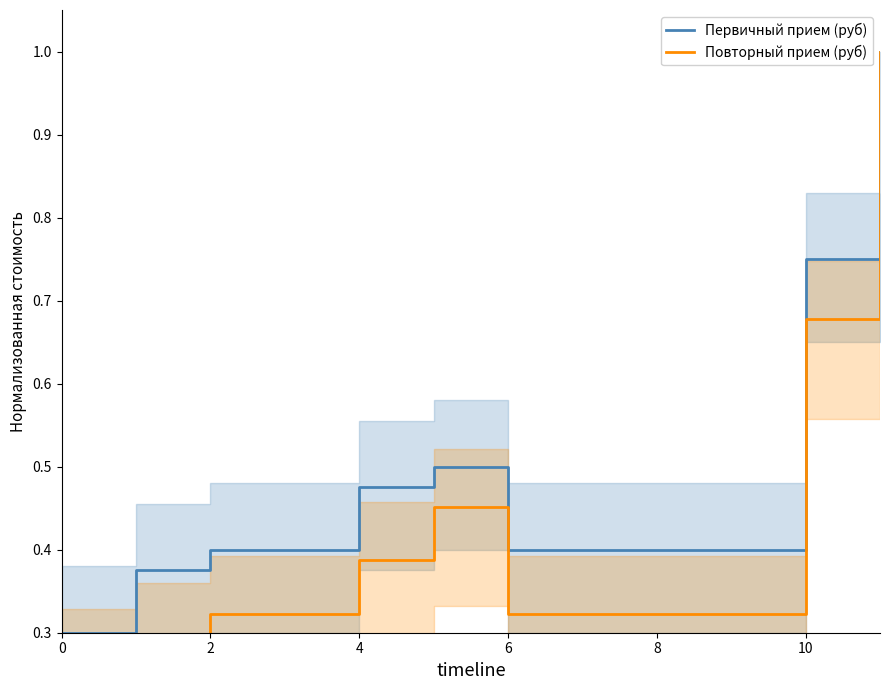

Count the number of categories in the chart.

12